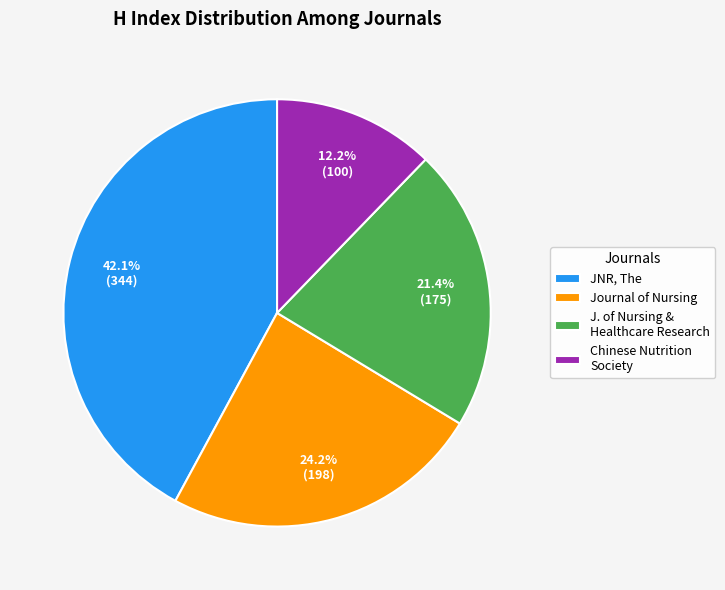

Rank the categories by value from lowest to highest.

Chinese Nutrition Society, J. of Nursing & Healthcare Research, Journal of Nursing, JNR, The